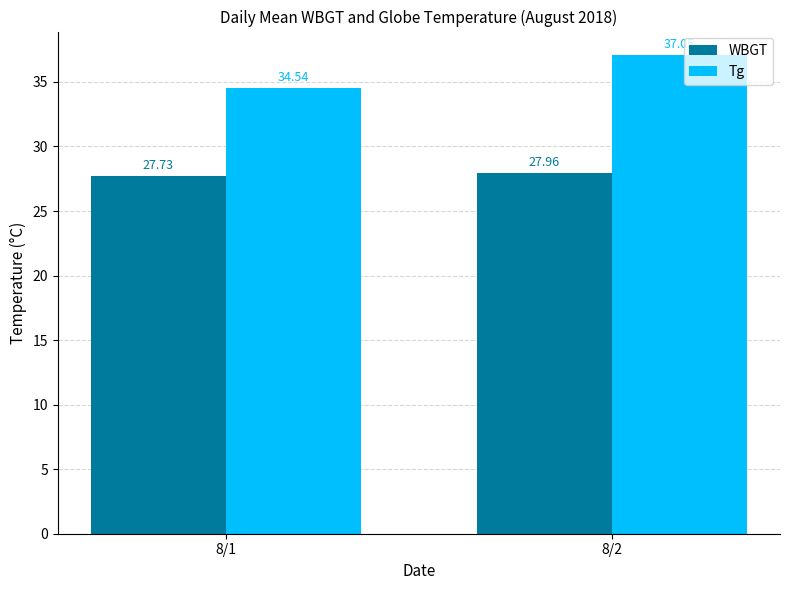

Is the value of Tg at 8/1 greater than the value of WBGT at 8/2?

Yes